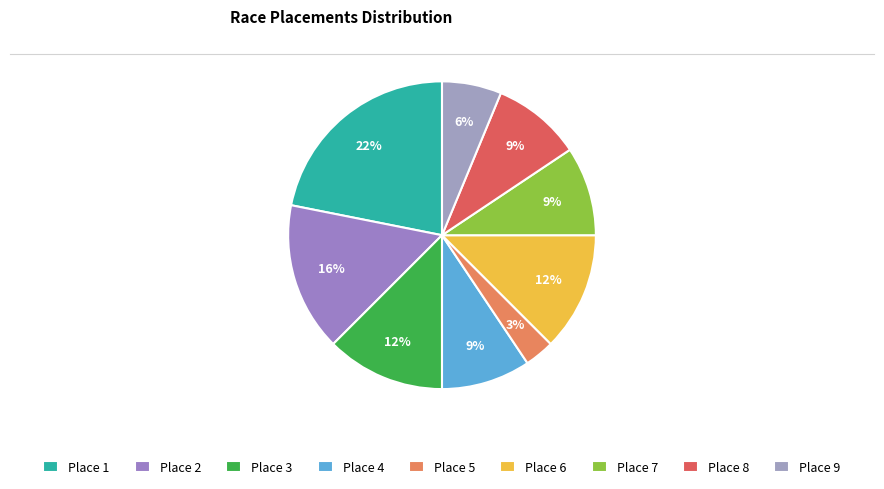

Does any single category account for the majority?

No